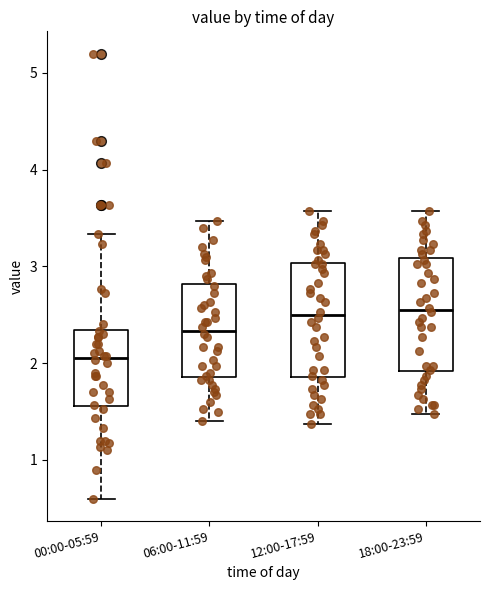

Which box has the lowest median line?

00:00-05:59